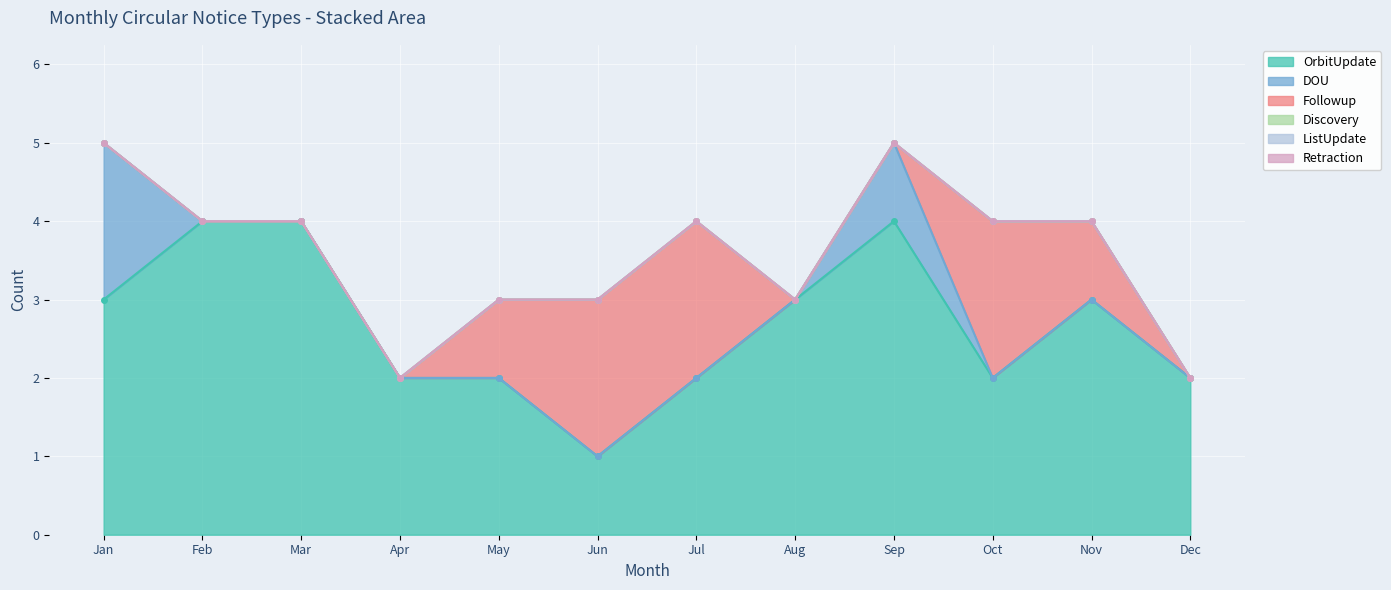

Which category has the lowest value across all series?

Feb